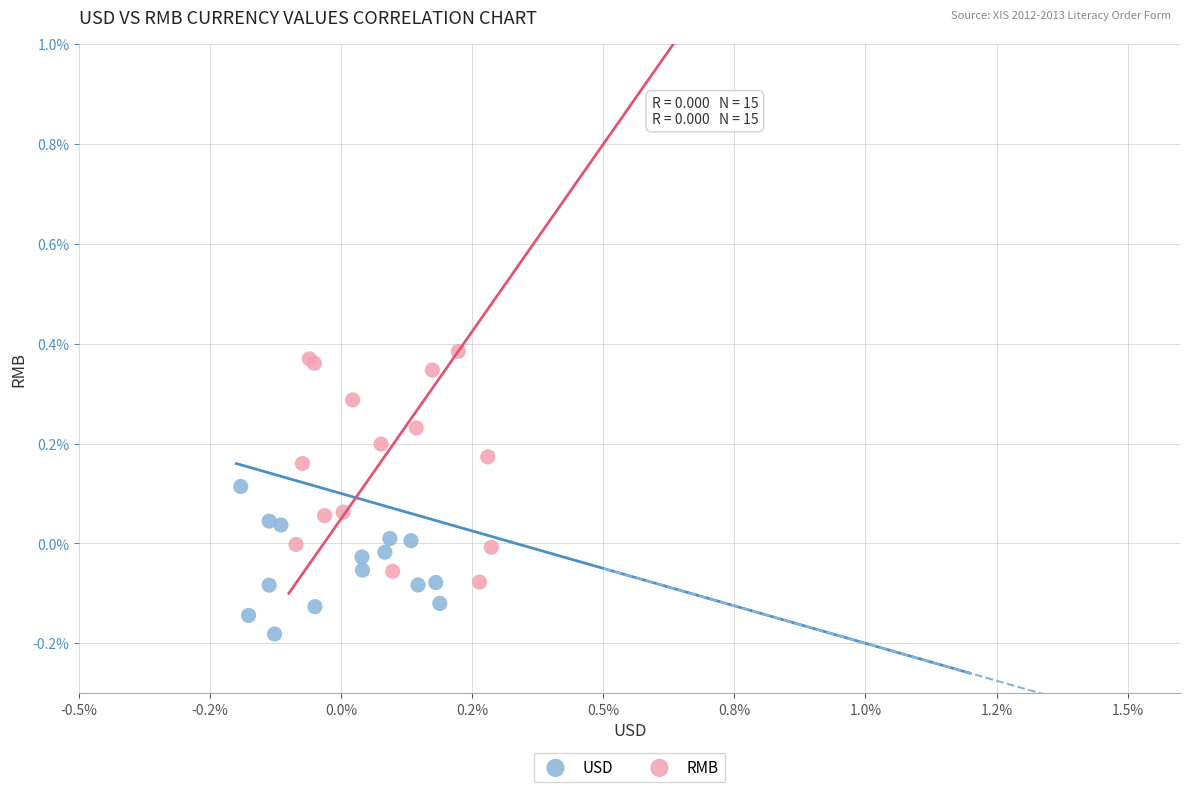

Which series contains the lowest Y value?

USD